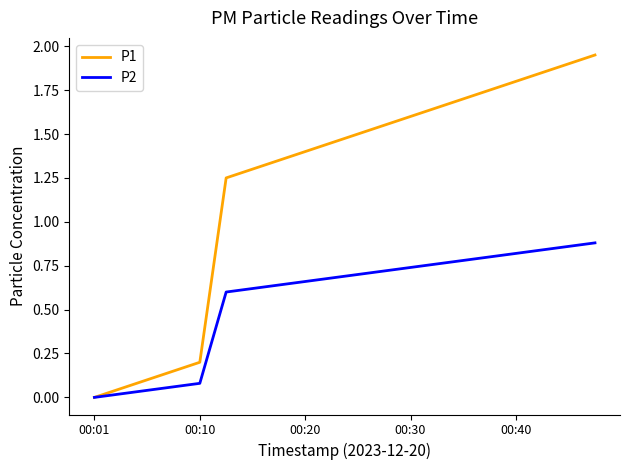

Which series has the largest total across all categories?

P1